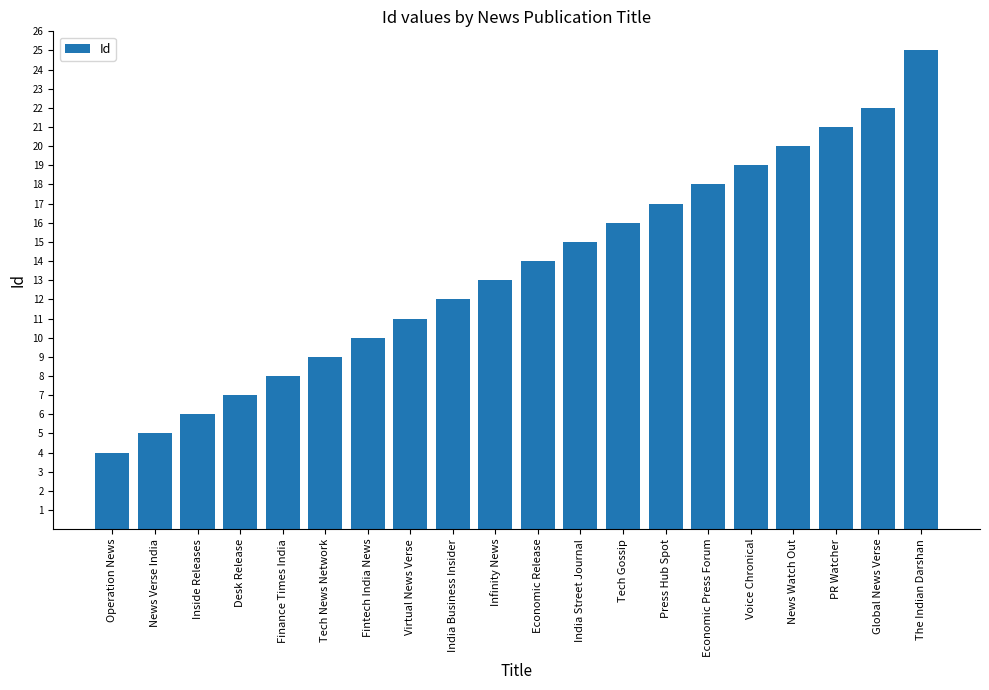

What is the label of the 16th bar from the right?

Finance Times India